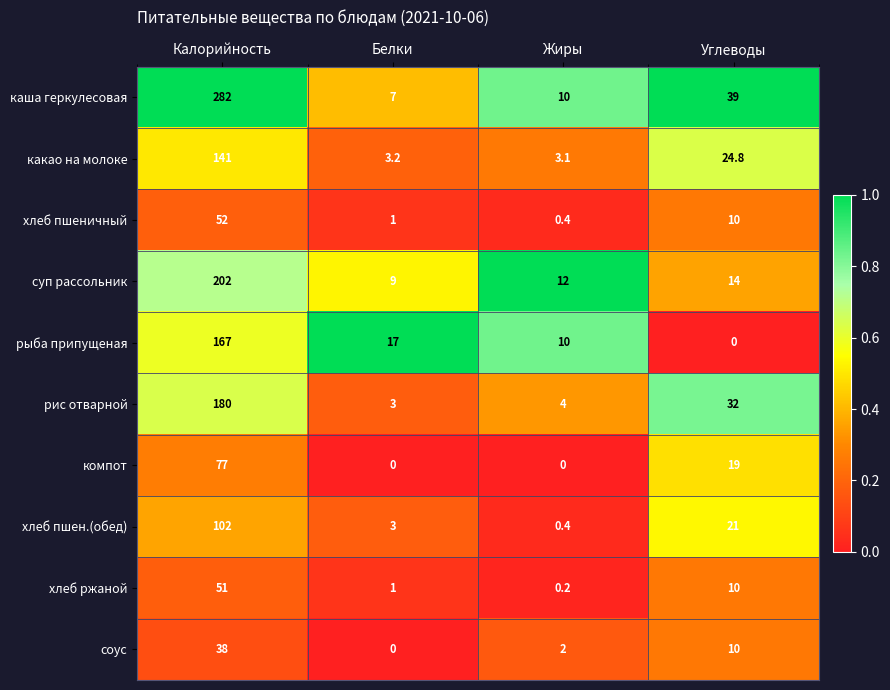

Where is соус nearest to the value 19?

Углеводы